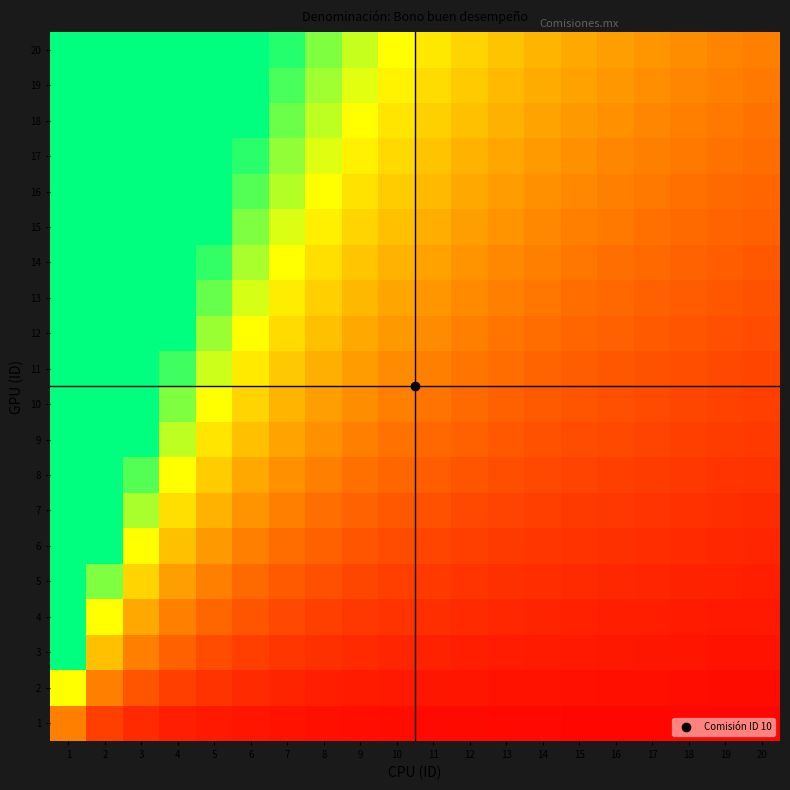

How many data points does each series have?

20